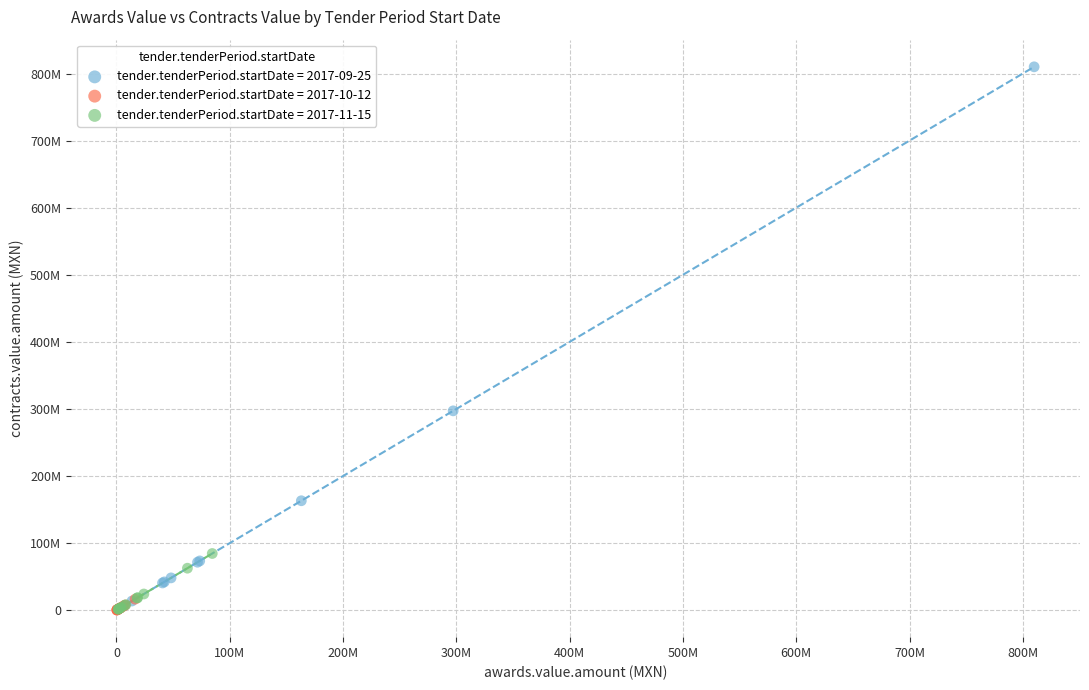

Which series reaches the maximum Y coordinate?

tender.tenderPeriod.startDate = 2017-09-25